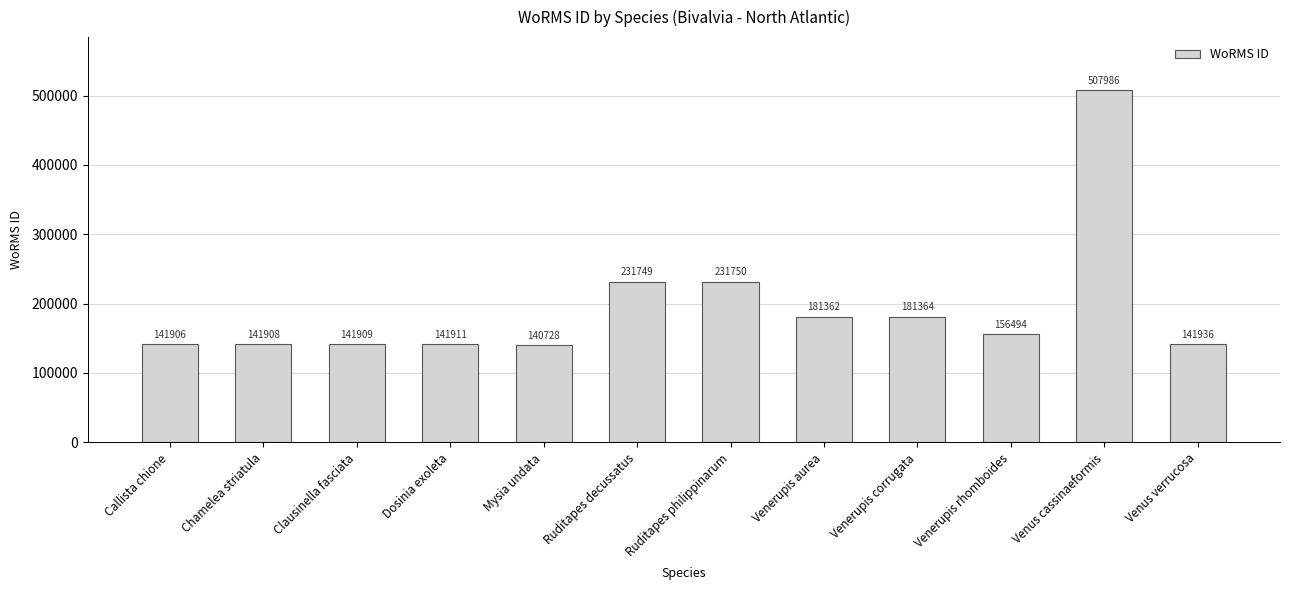

What value does the data have at Ruditapes philippinarum, to the nearest 50?

231750